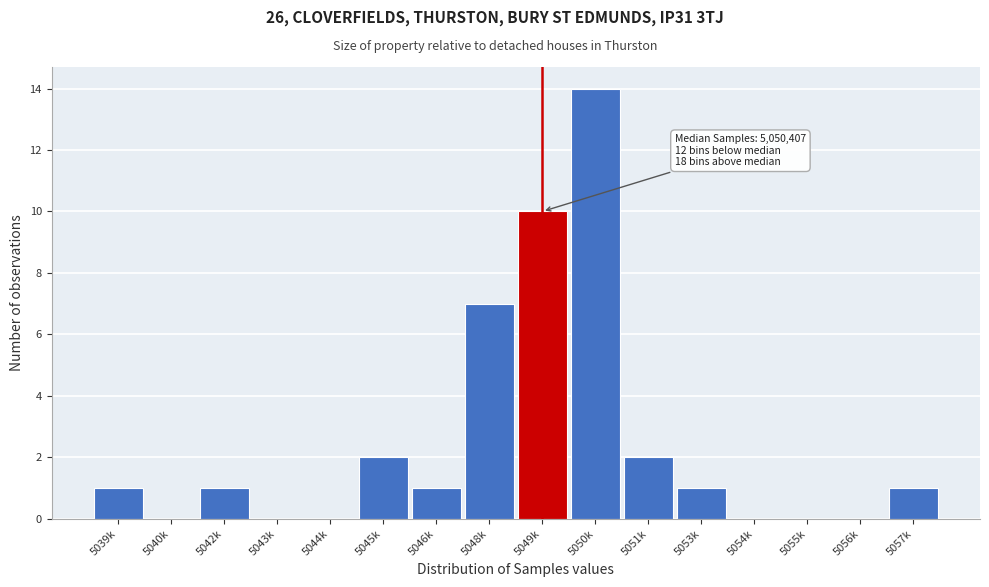

Reading right to left, list all the values displayed in this chart.

5057k=1	5056k=0	5055k=0	5054k=0	5053k=1	5051k=2	5050k=14	5049k=10	5048k=7	5046k=1	5045k=2	5044k=0	5043k=0	5042k=1	5040k=0	5039k=1